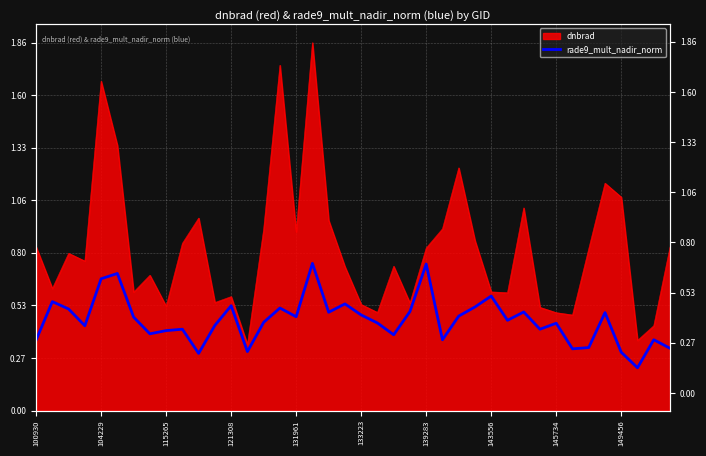

Where is the first local maximum?

104229